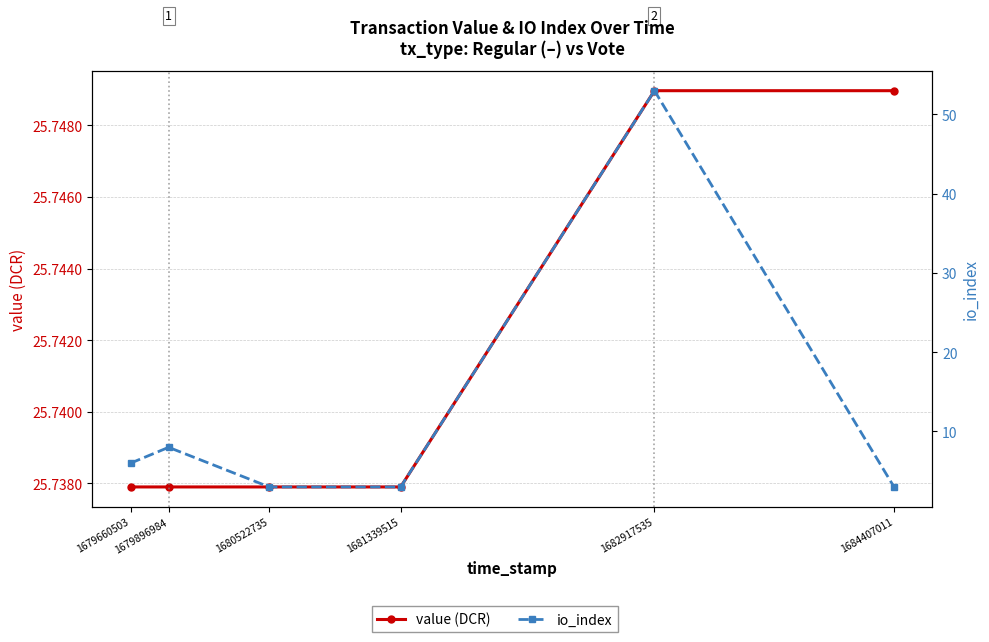

Reading left to right, transcribe all the data shown in this chart.

value (DCR): 25.7	25.7	25.7	25.7	25.7	25.7
io_index: 6.0	8.0	3.0	3.0	53.0	3.0